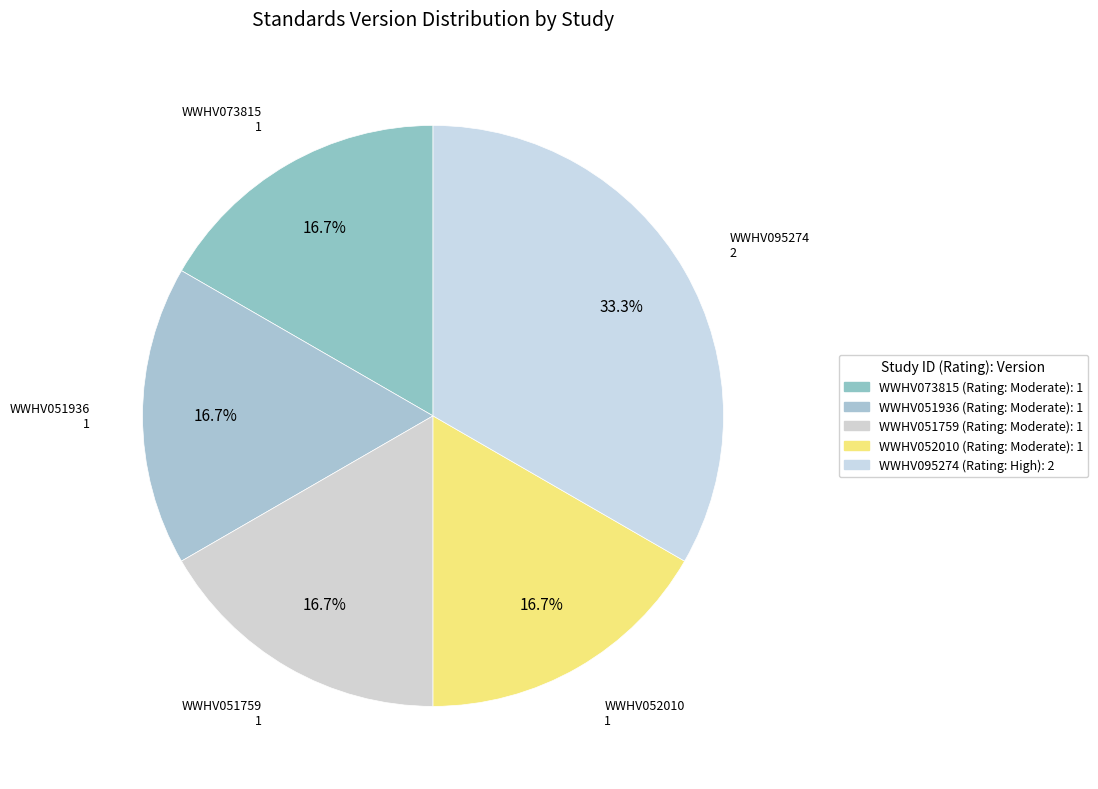

Count the number of slices in the pie.

5